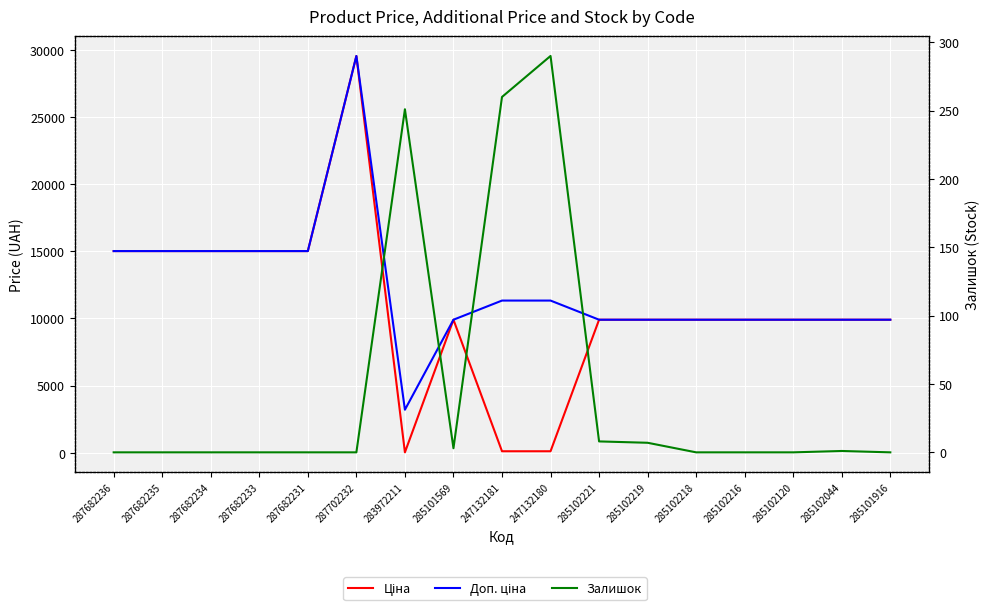

Which category has the highest value across all series?

287702232